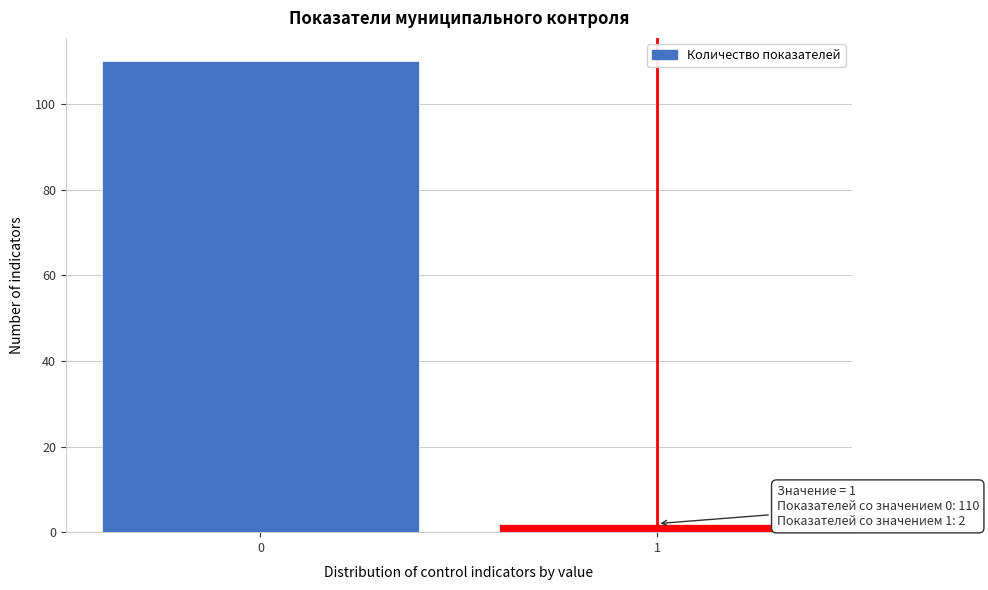

Reading left to right, what are all the values shown in this chart?

110	2